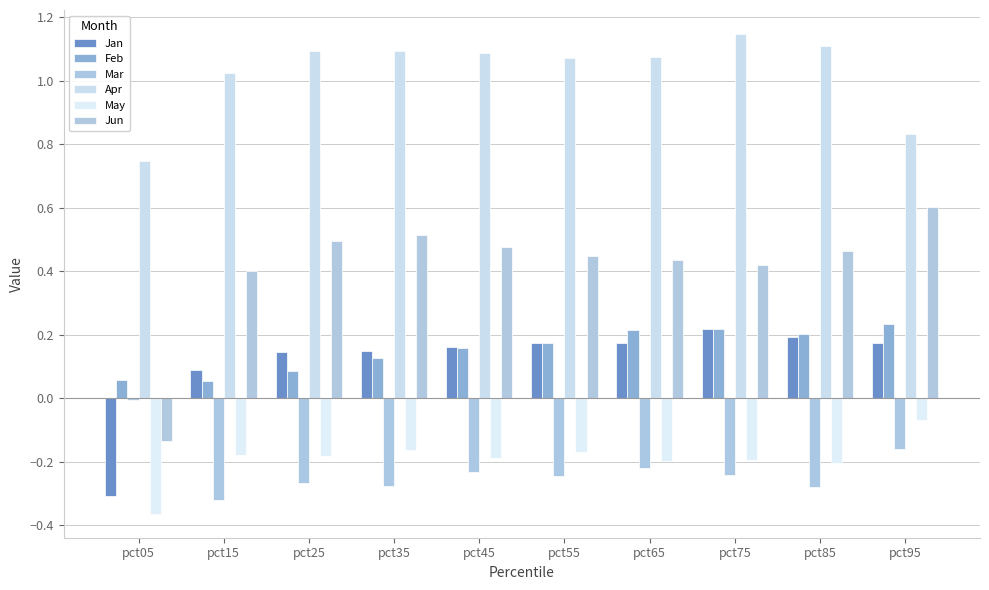

Which series has the widest spread of values?

Jun